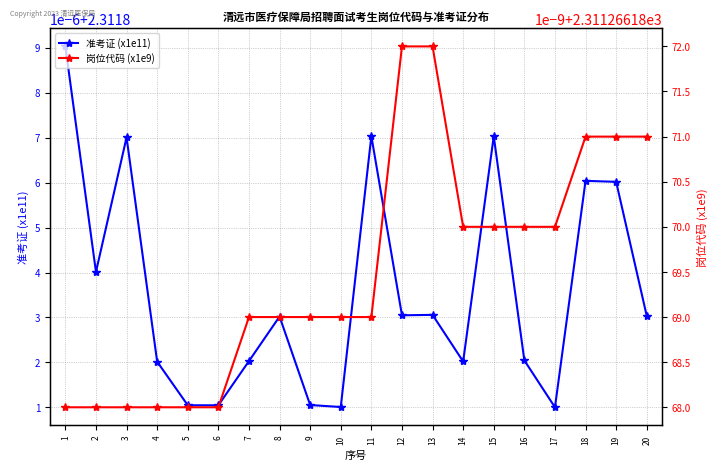

What is the greatest value displayed?

2311.3